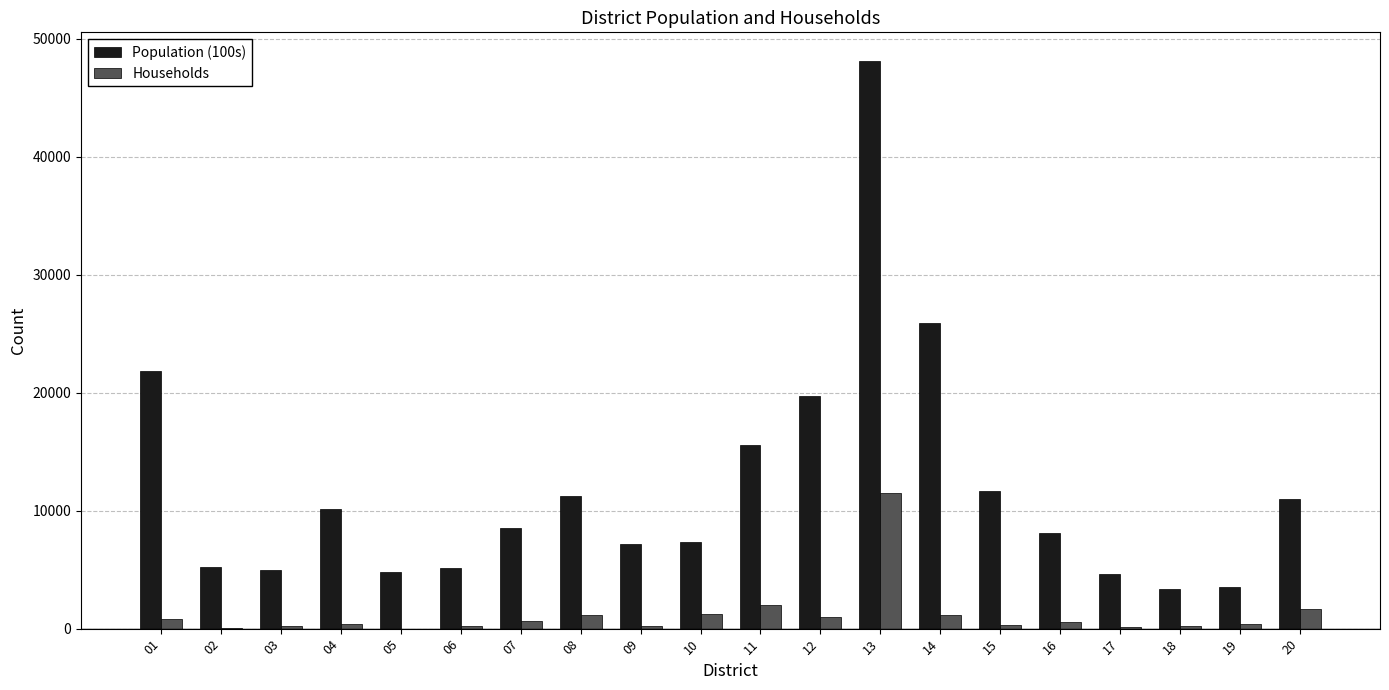

Are the bars grouped side by side (vs. stacked)?

Yes